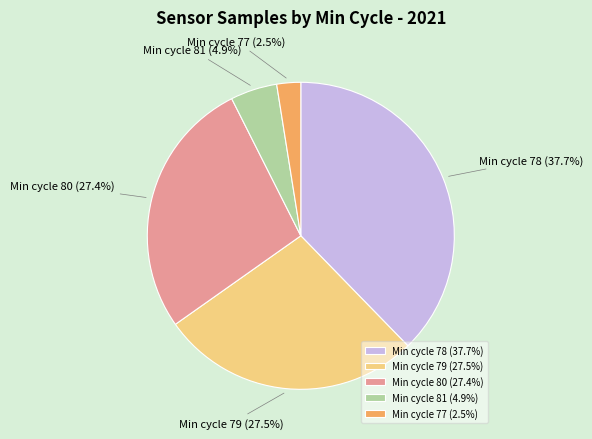

Which slice is the largest?

Min cycle 78 (37.7%)